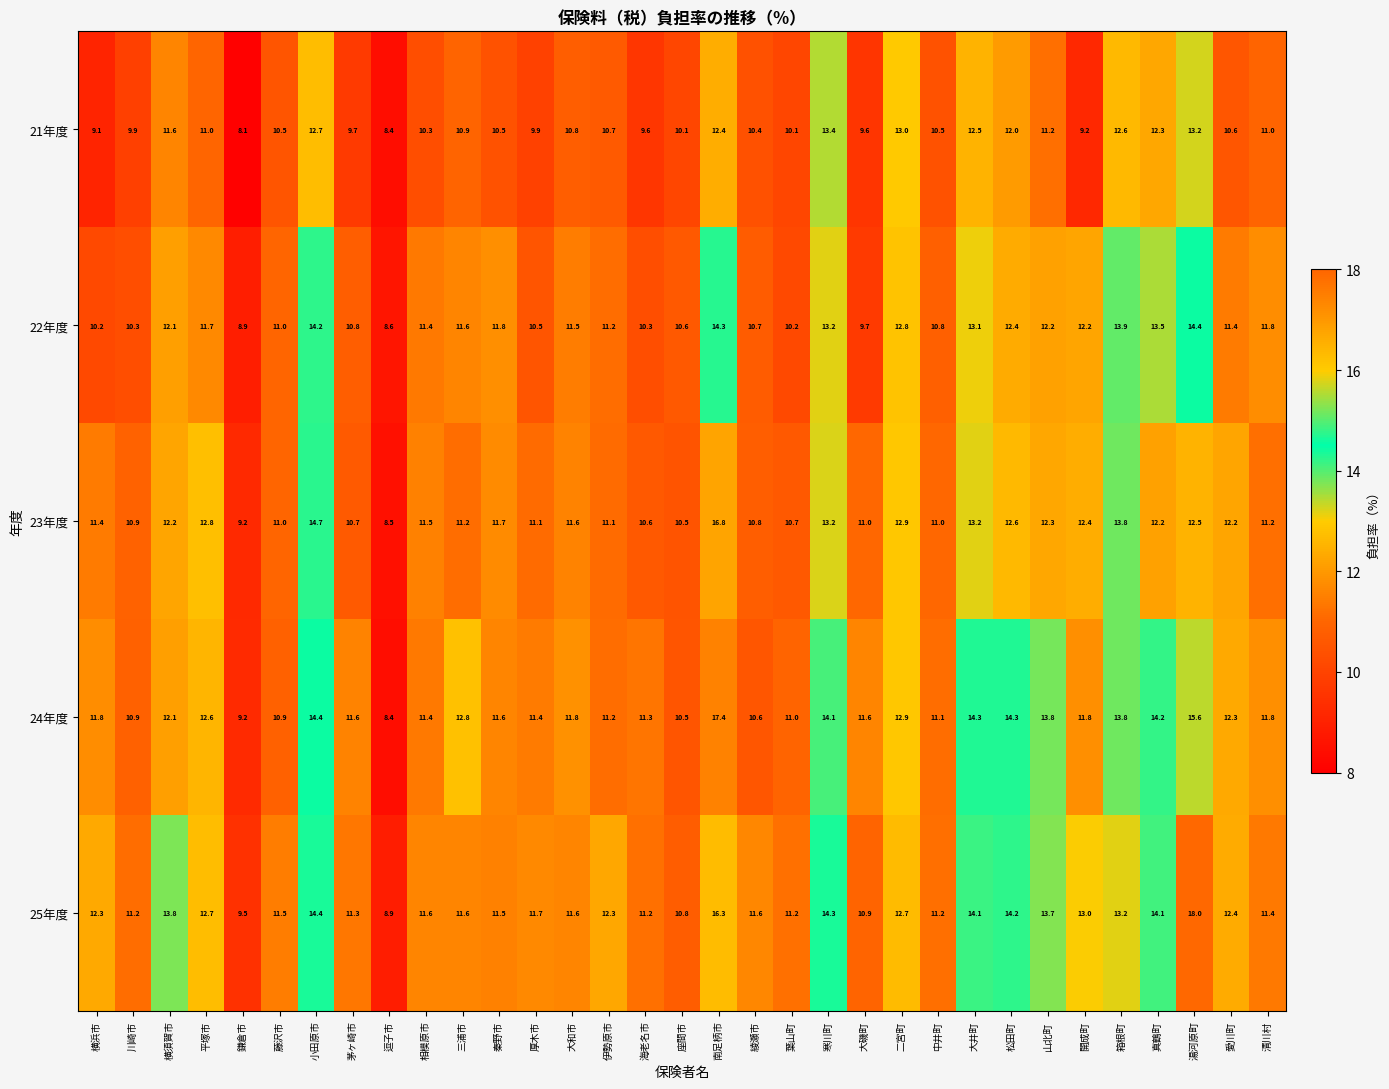

The value of 25年度 at 大井町 is 14.1. True or false?

True